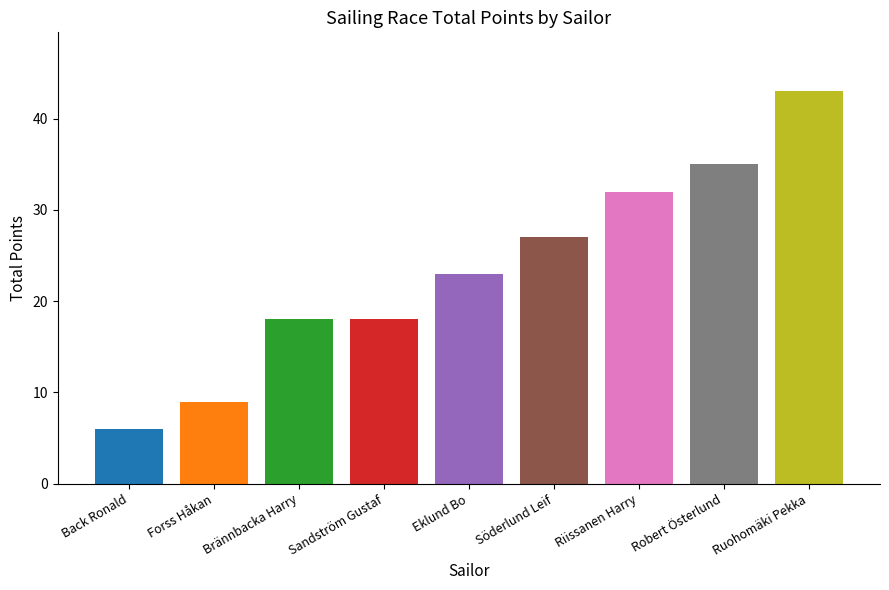

What is the sum of all values?

211